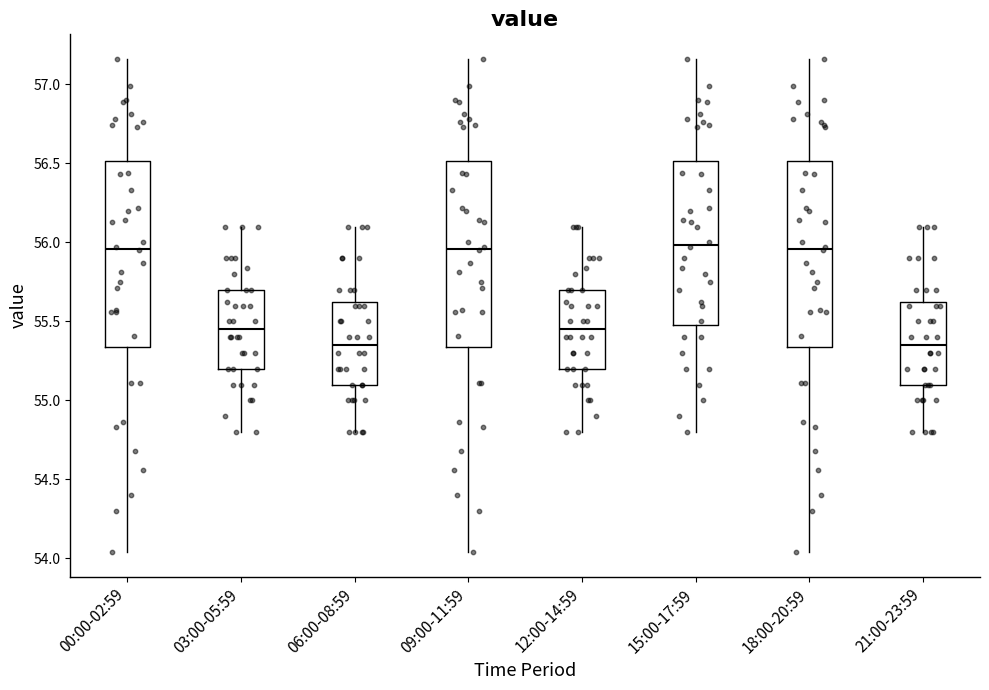

Reading left to right, transcribe this box plot: for each box, give where its median line is, the range the box spans, and where its two whiskers end, as read against the y-axis. The values are not printed on the chart, so give them approximately, as read against the axis.

00:00-02:59: median 55.95, box 55.35 to 56.50, whiskers 54.05 to 57.15
03:00-05:59: median 55.45, box 55.20 to 55.70, whiskers 54.80 to 56.10
06:00-08:59: median 55.35, box 55.10 to 55.65, whiskers 54.80 to 56.10
09:00-11:59: median 55.95, box 55.35 to 56.50, whiskers 54.05 to 57.15
12:00-14:59: median 55.45, box 55.20 to 55.70, whiskers 54.80 to 56.10
15:00-17:59: median 56.00, box 55.50 to 56.50, whiskers 54.80 to 57.15
18:00-20:59: median 55.95, box 55.35 to 56.50, whiskers 54.05 to 57.15
21:00-23:59: median 55.35, box 55.10 to 55.65, whiskers 54.80 to 56.10